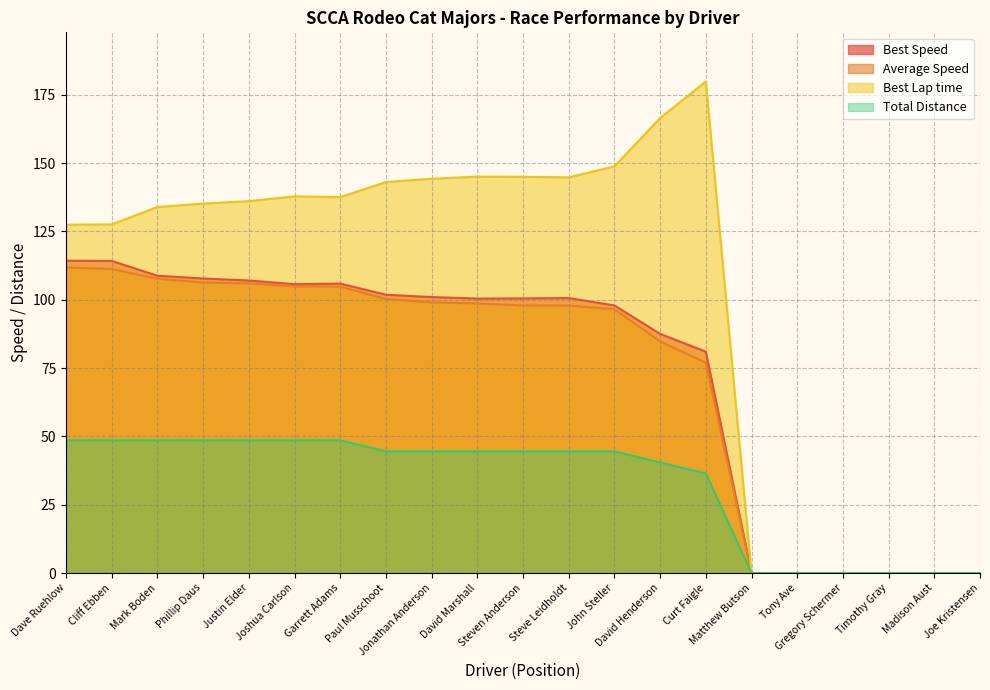

True or false: Best Speed and Best Lap time intersect in this chart.

False